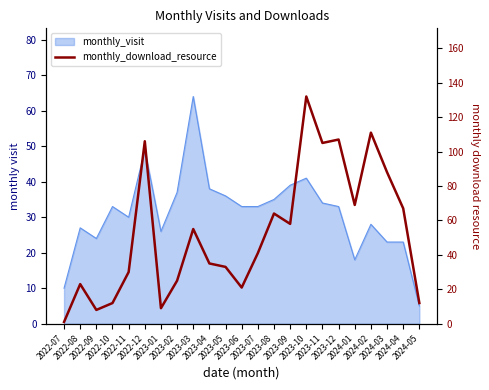

True or false: the data shows 67 at 2024-04.

True